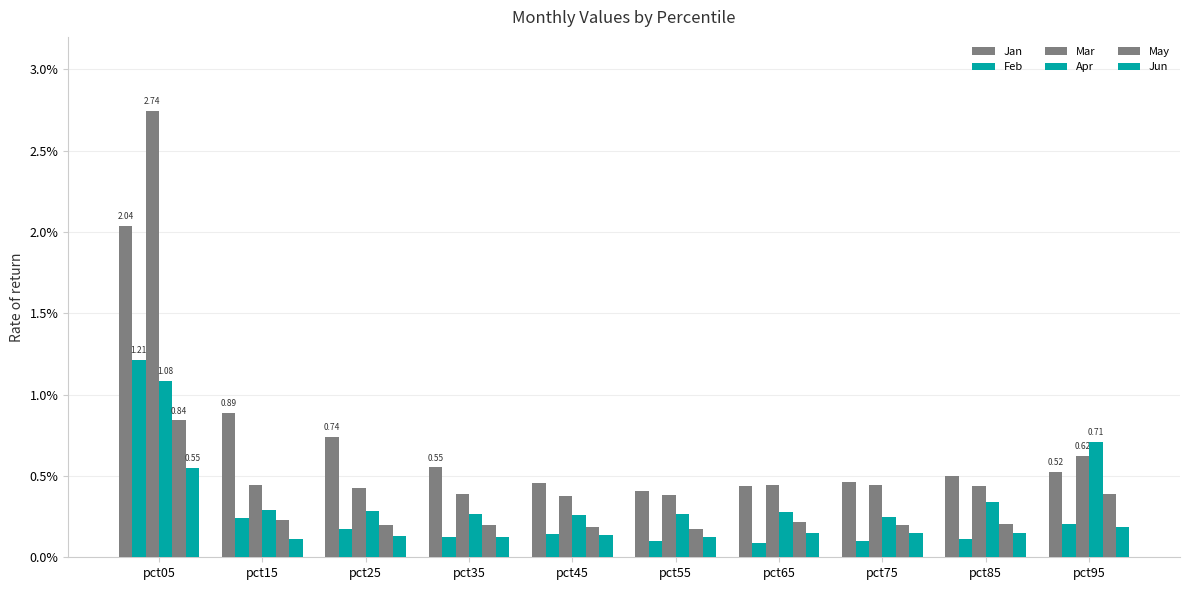

The value of Jun at pct35 is 0.0. True or false?

False